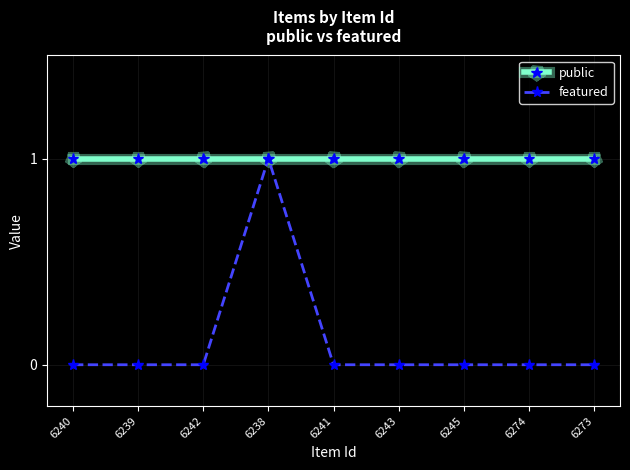

At 6242, list the series in order from largest to smallest.

public, featured